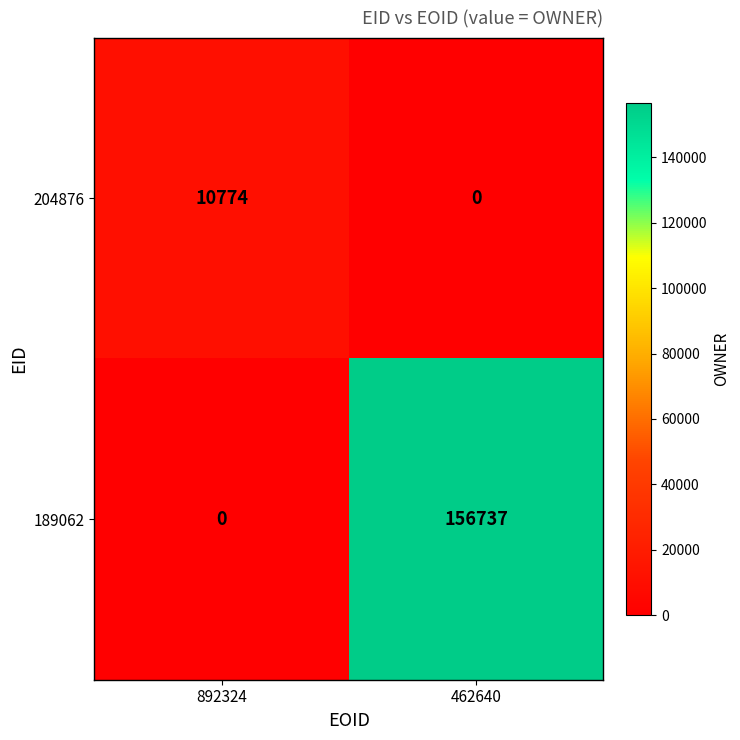

Reading left to right, what are all the values shown in this chart?

204876: 10774	0
189062: 0	156737